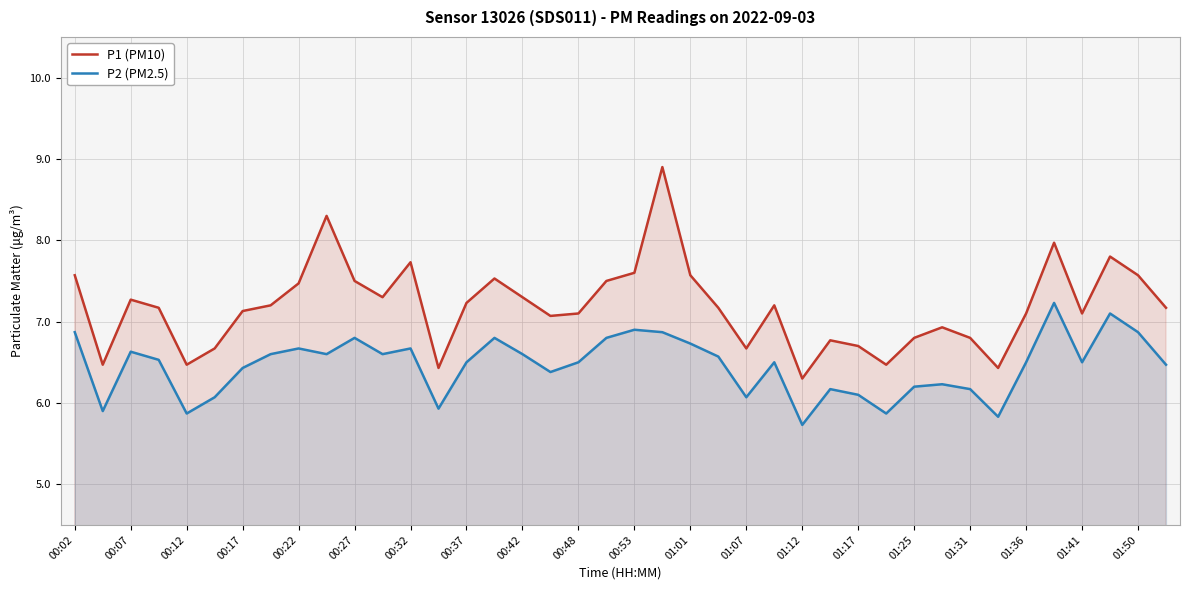

Which series has the largest total across all categories?

P1 (PM10)